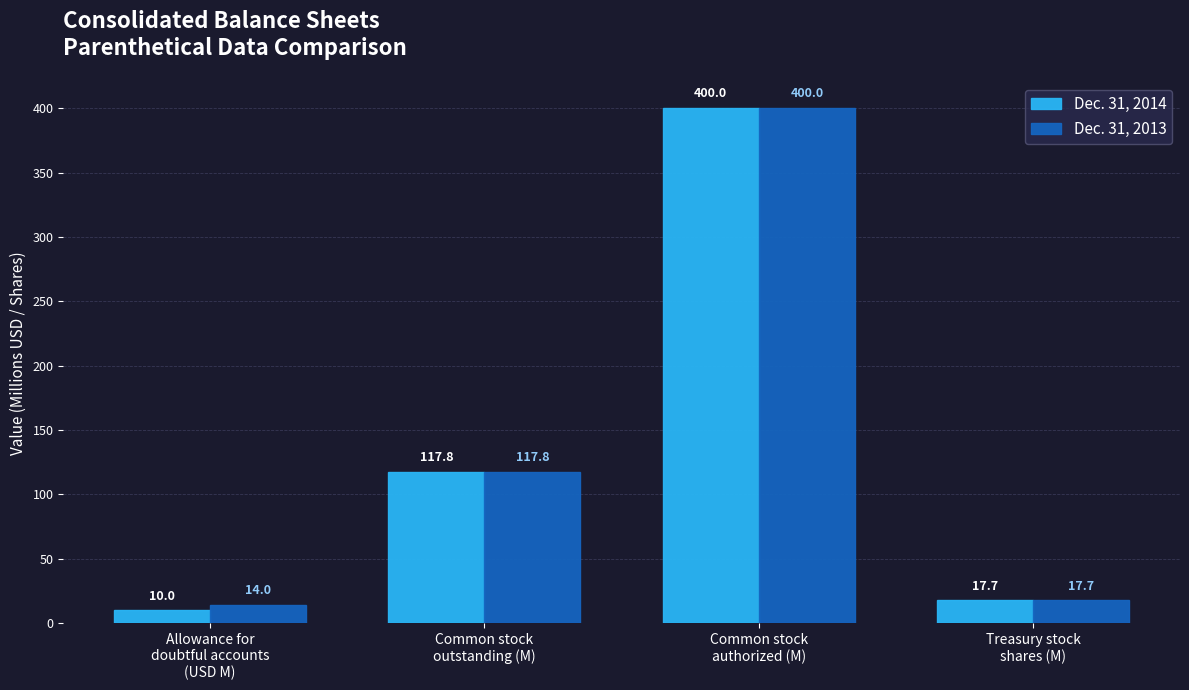

At how many categories does at least one series exceed 353?

1